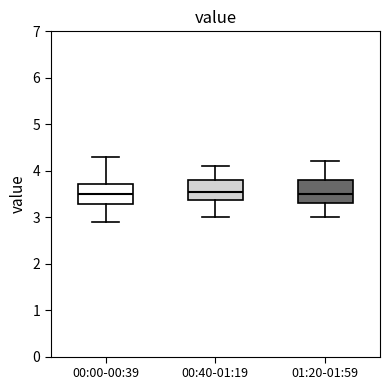

Reading left to right, read every box against the y-axis: the position of its median line, the range the box covers, and the ends of its whiskers. The values are not printed on the chart, so give them approximately, as read against the axis.

00:00-00:39: median 3.5, box 3.3 to 3.7, whiskers 2.9 to 4.3
00:40-01:19: median 3.6, box 3.4 to 3.8, whiskers 3.0 to 4.1
01:20-01:59: median 3.5, box 3.3 to 3.8, whiskers 3.0 to 4.2